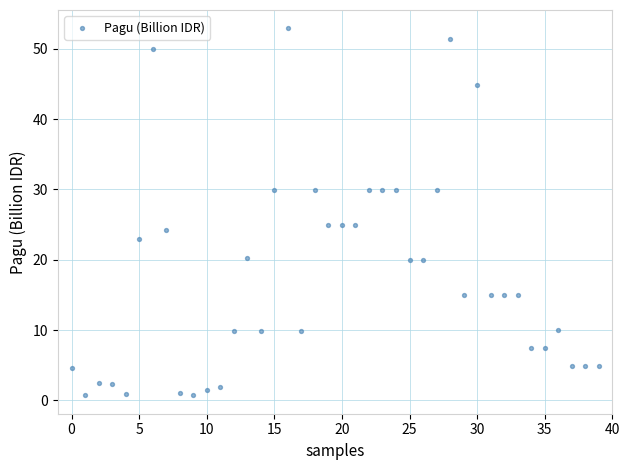

What is the range of Y values (max minus min)?

52.2